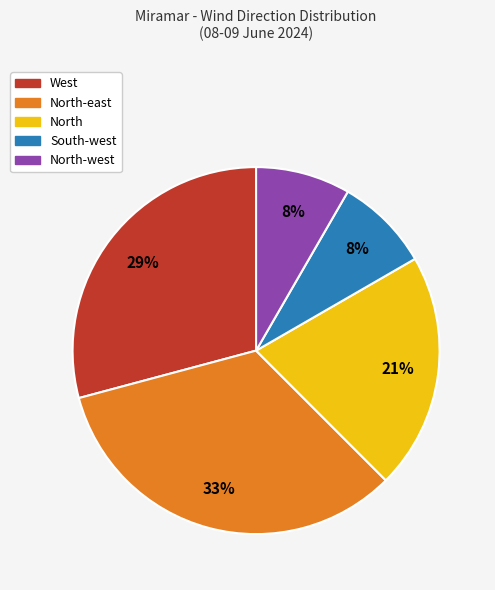

Count the number of slices in the pie.

5